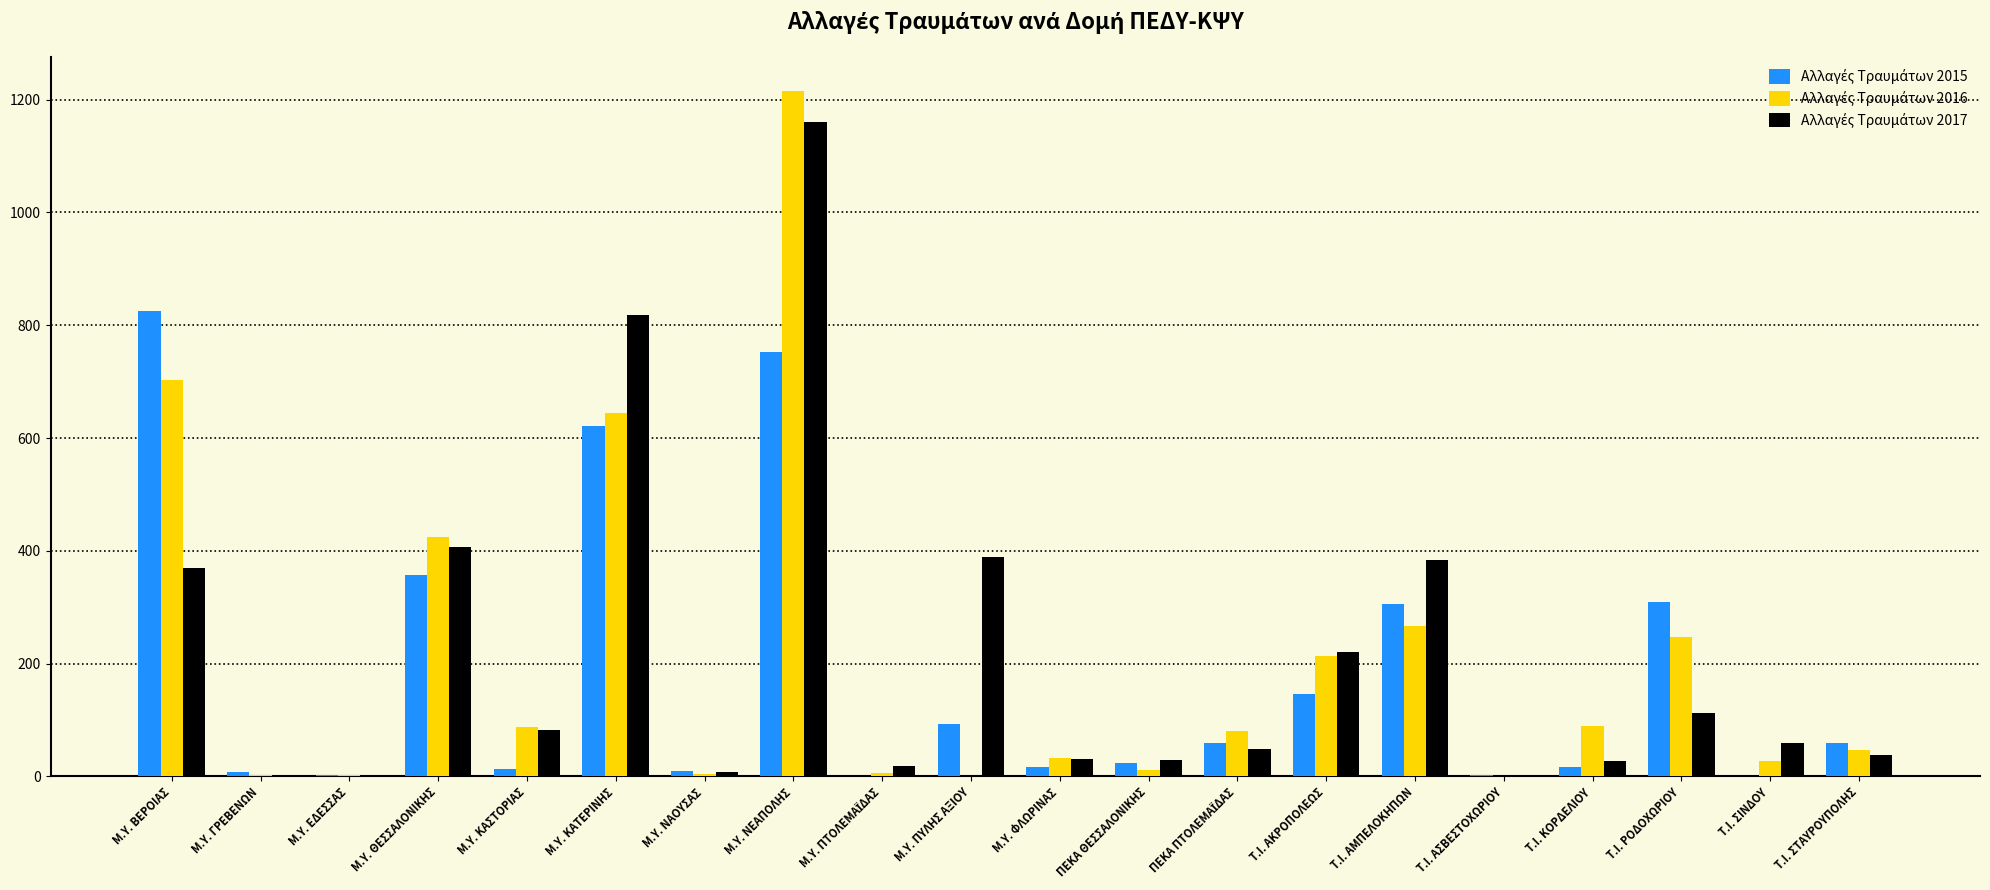

At which category does the chart reach its peak across all series?

Μ.Υ. ΝΕΑΠΟΛΗΣ